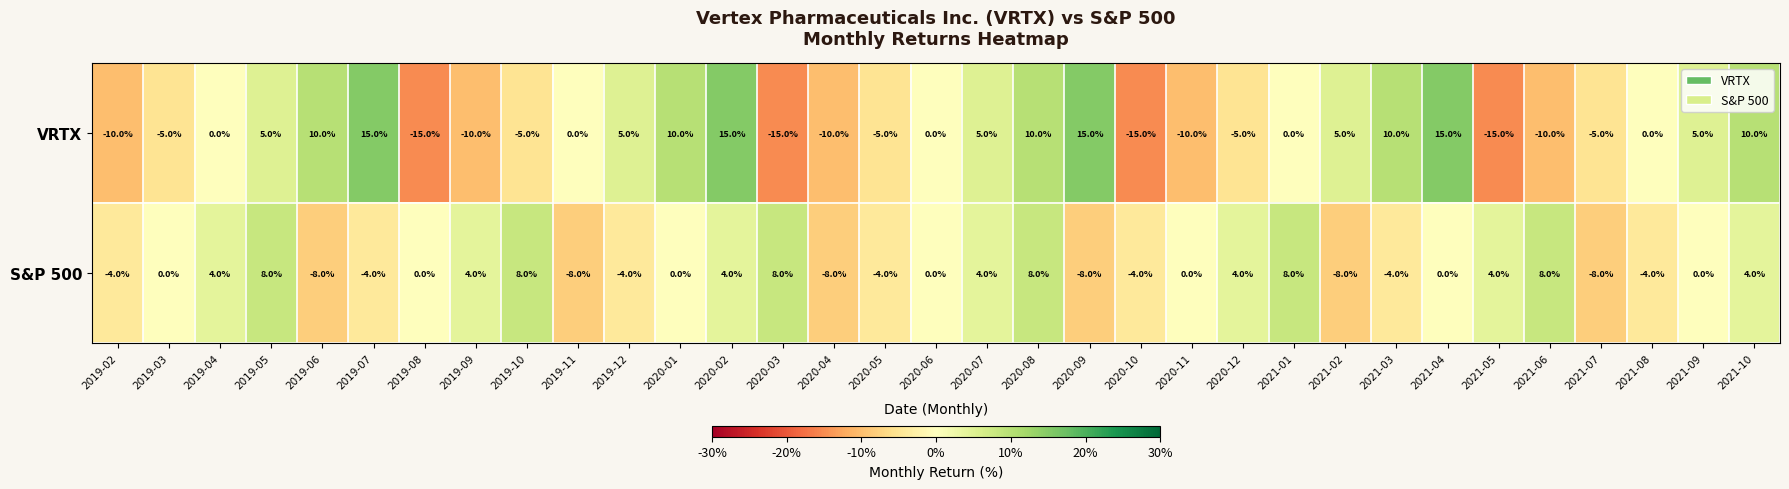

What is the lowest value of the S&P 500 series?

-8